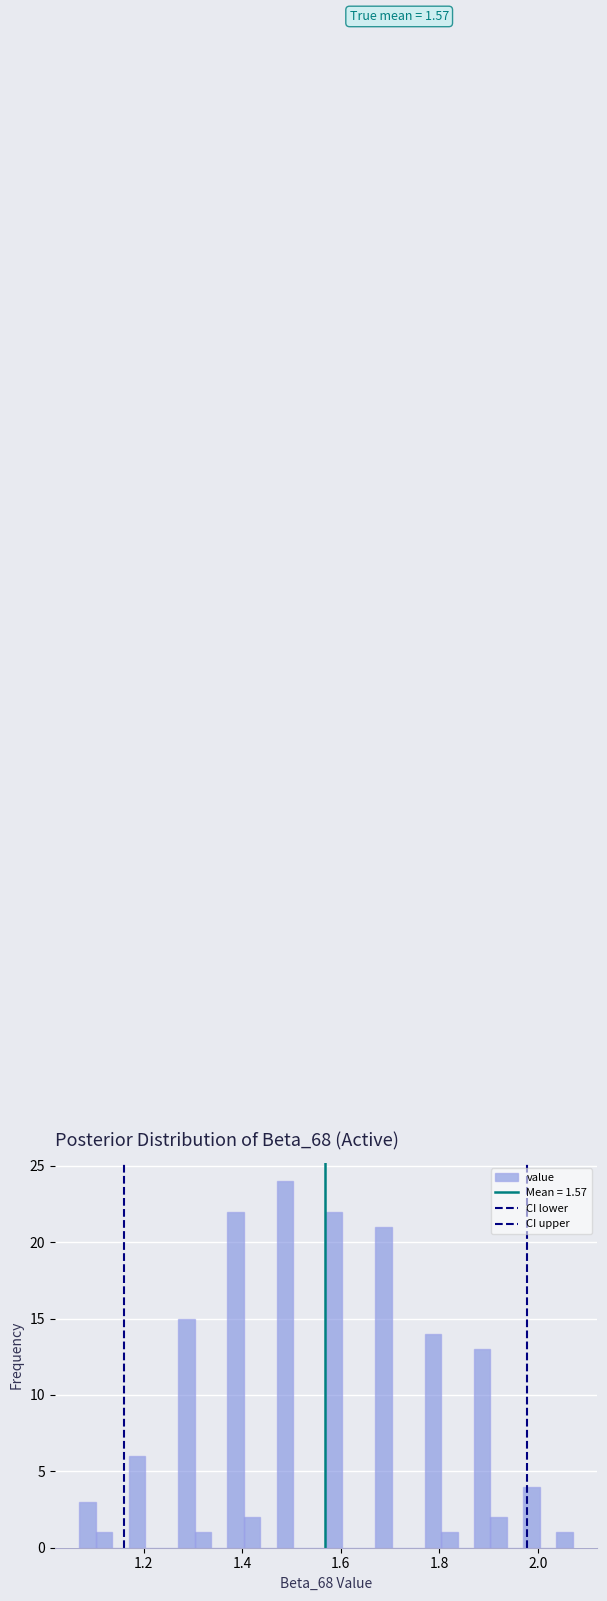

Read against the x-axis, roughly where is the centre of the tallest bar?

1.48